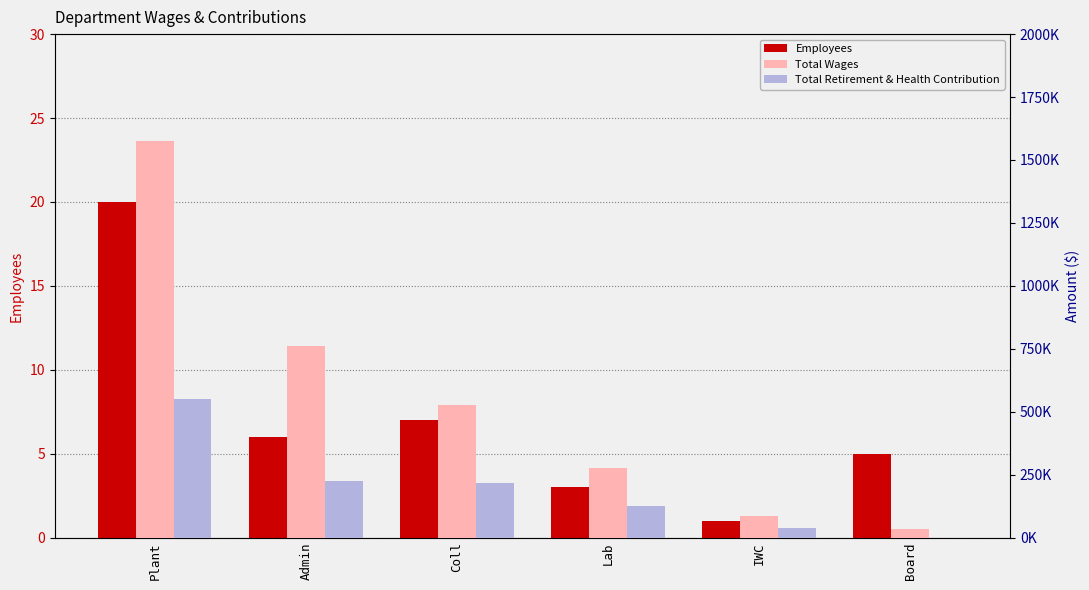

At IWC, list the series in order from smallest to largest.

Employees, Total Retirement & Health Contribution, Total Wages